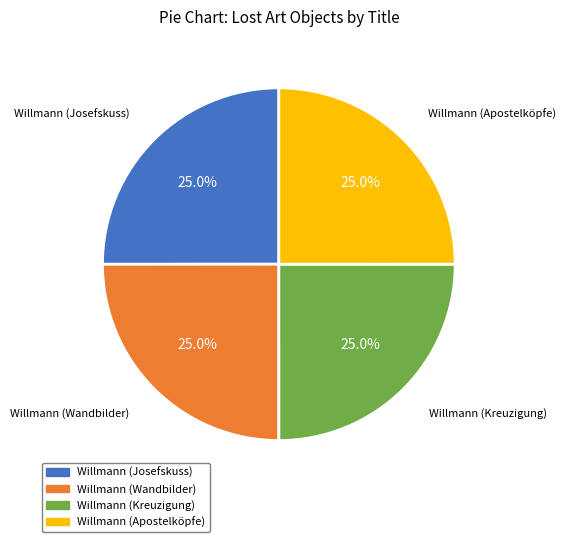

Approximately how many times larger is the value at Willmann (Josefskuss) compared to Willmann (Wandbilder)?

1.0